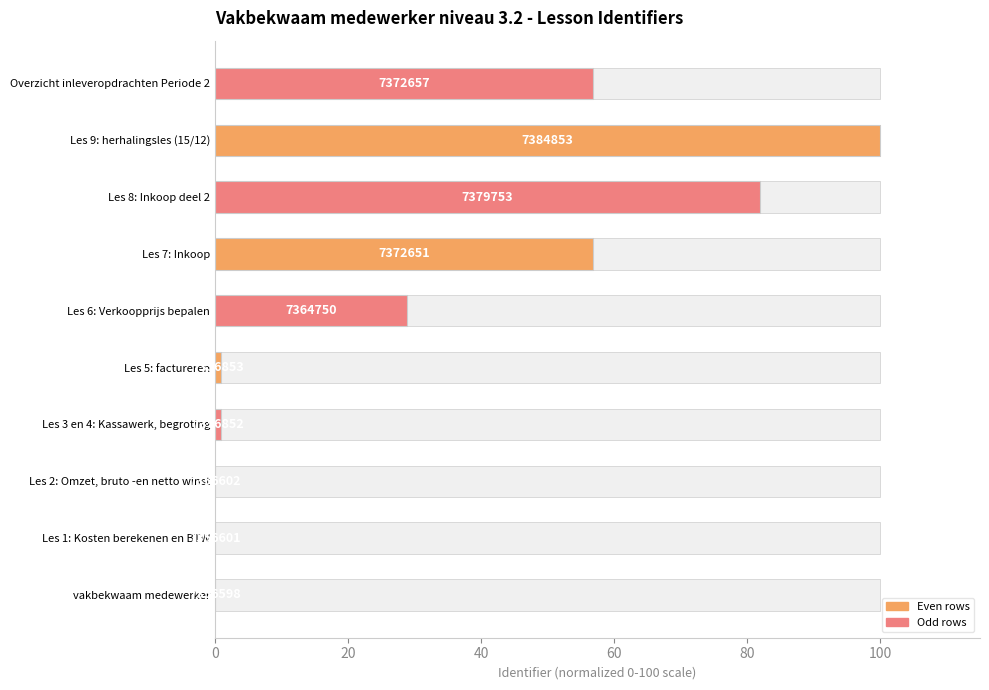

What is the difference between the maximum and minimum values?

100.0